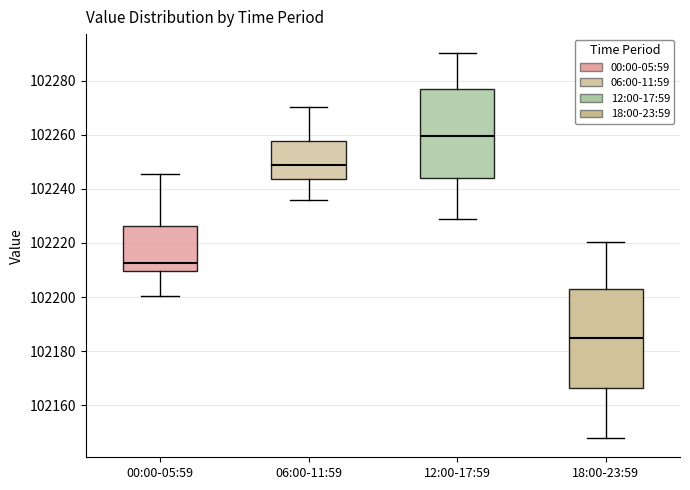

Where does the median line of the box for 06:00-11:59 sit on the y-axis? The values are not printed on the chart, so give them approximately, as read against the axis.

102248